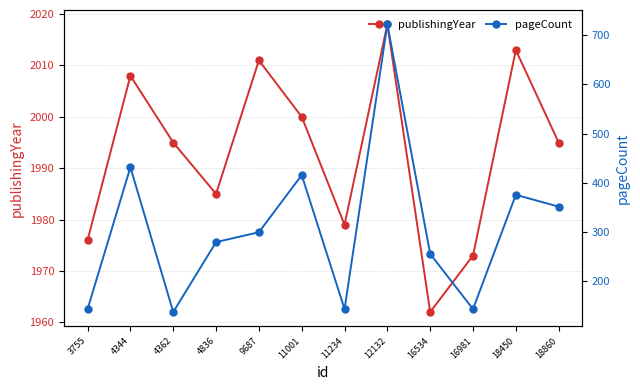

At which label is pageCount closest to 430?

4344